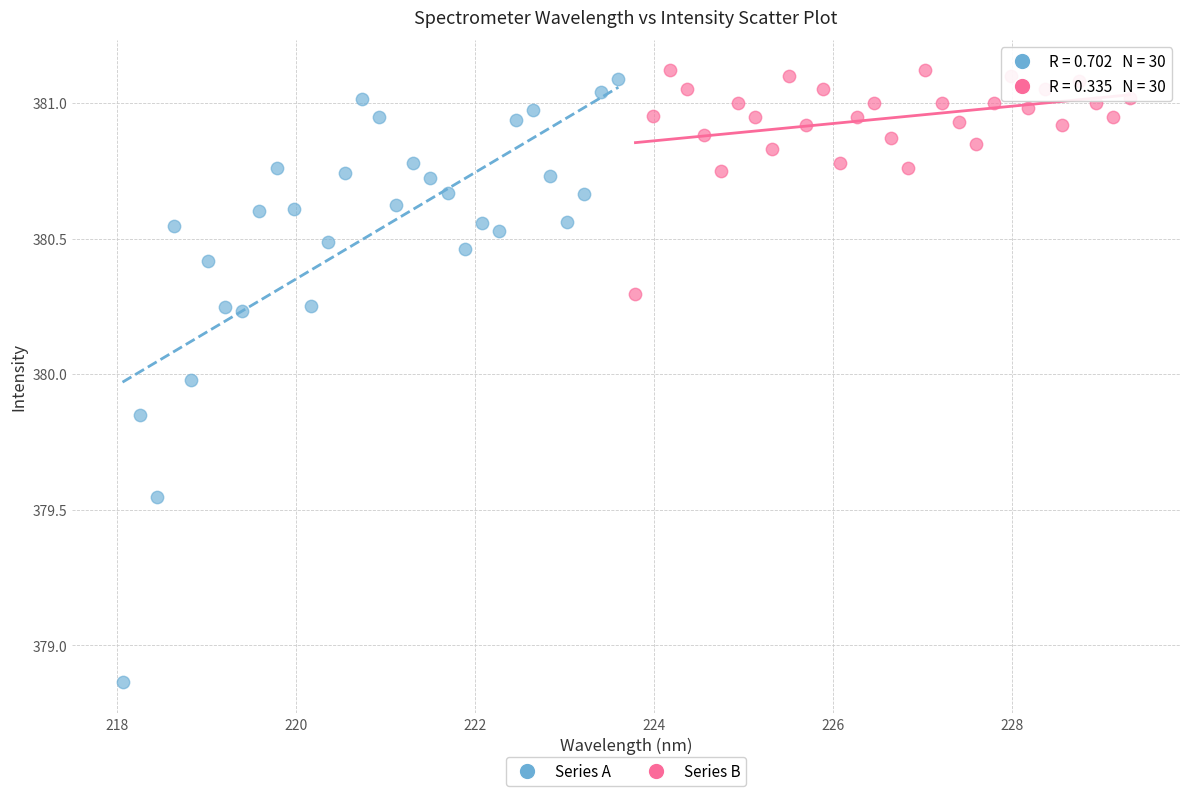

What are all the series names shown in the legend?

Series A, Series B